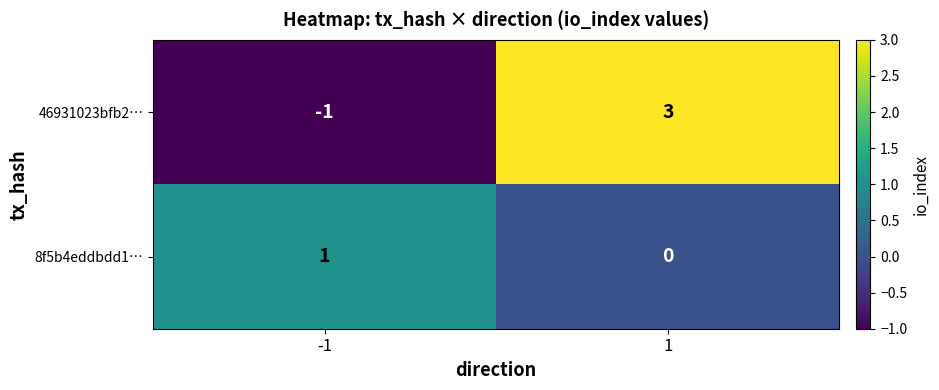

Is it true that 46931023bfb2… equals -2 at -1?

False